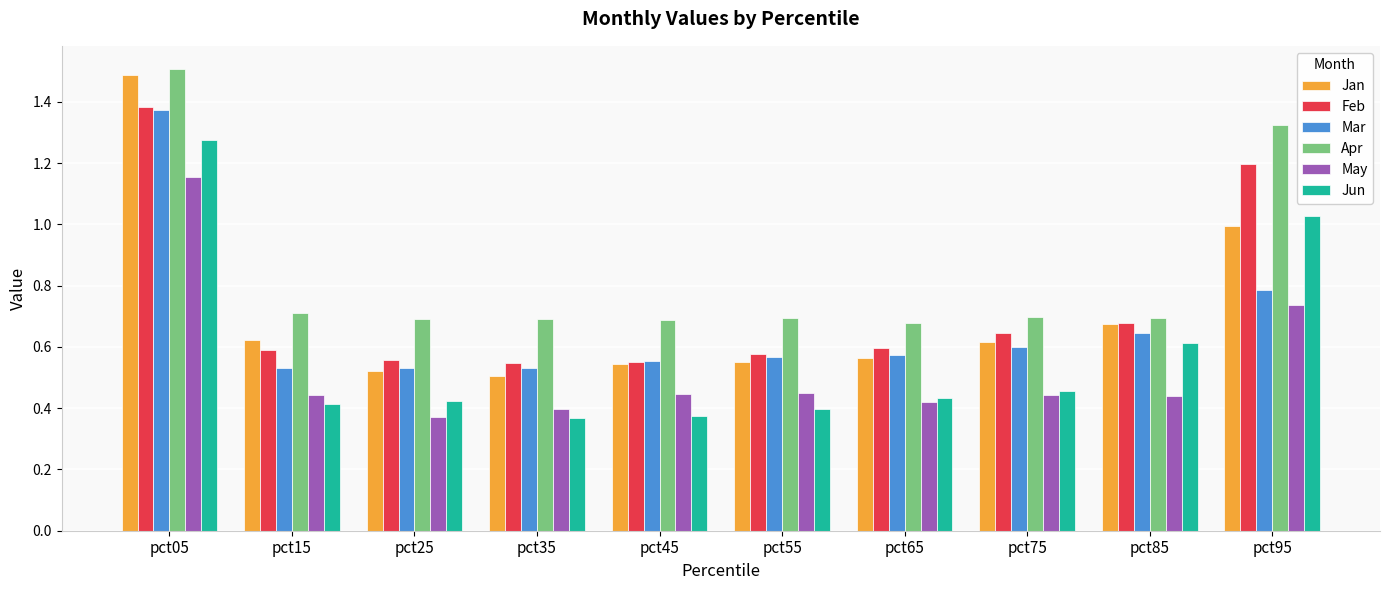

How many bars are there in each group?

6